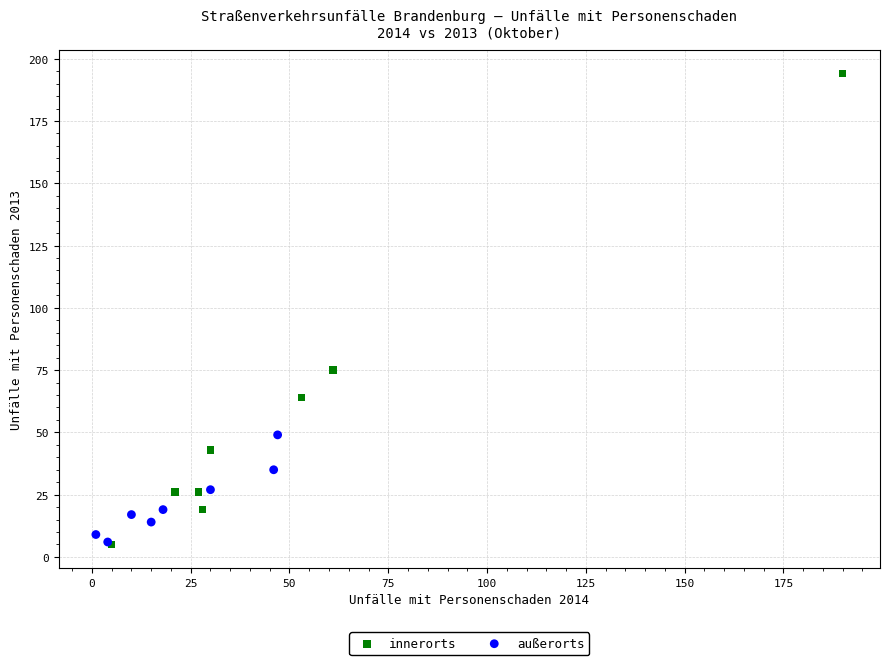

Which series has the largest Y range (max minus min)?

innerorts